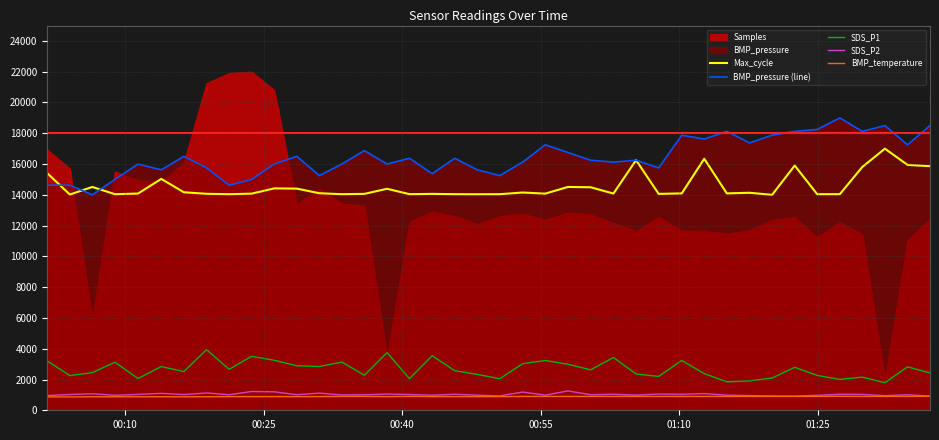

True or false: SDS_P1 and SDS_P2 intersect in this chart.

False